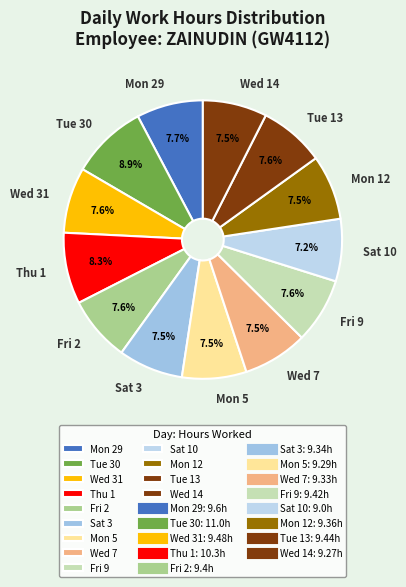

To the nearest percent, what portion does Fri 9 represent?

8%